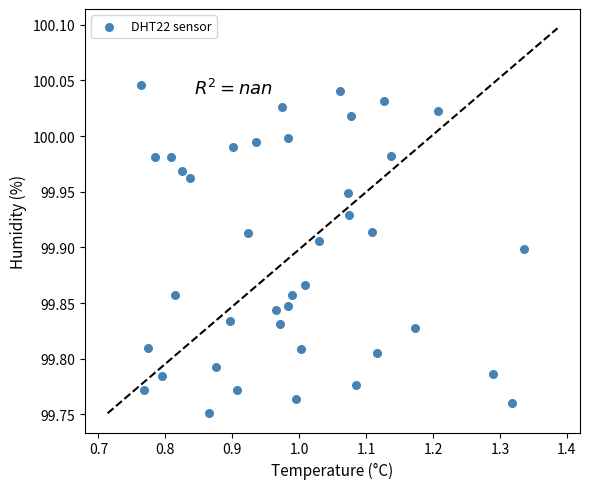

What is the range of Y values (max minus min)?

0.3